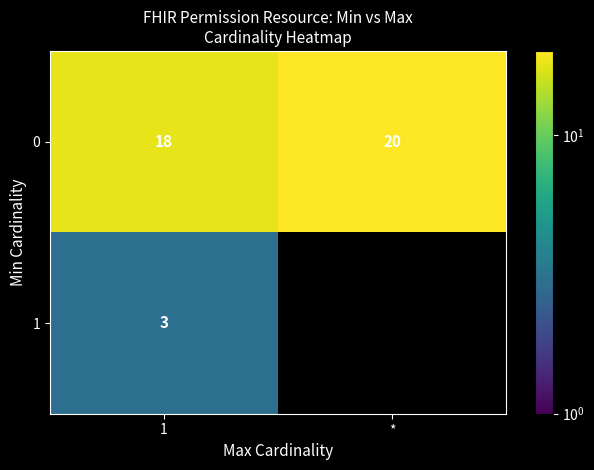

What is the lowest value of the 0 series?

18